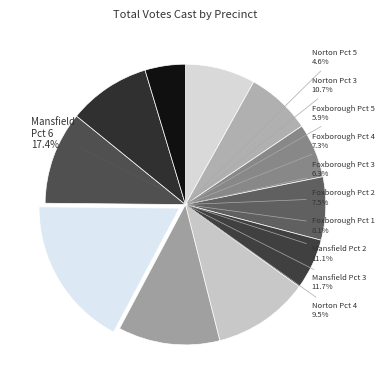

True or false: Foxborough Pct 2 accounts for 22% of the total.

False